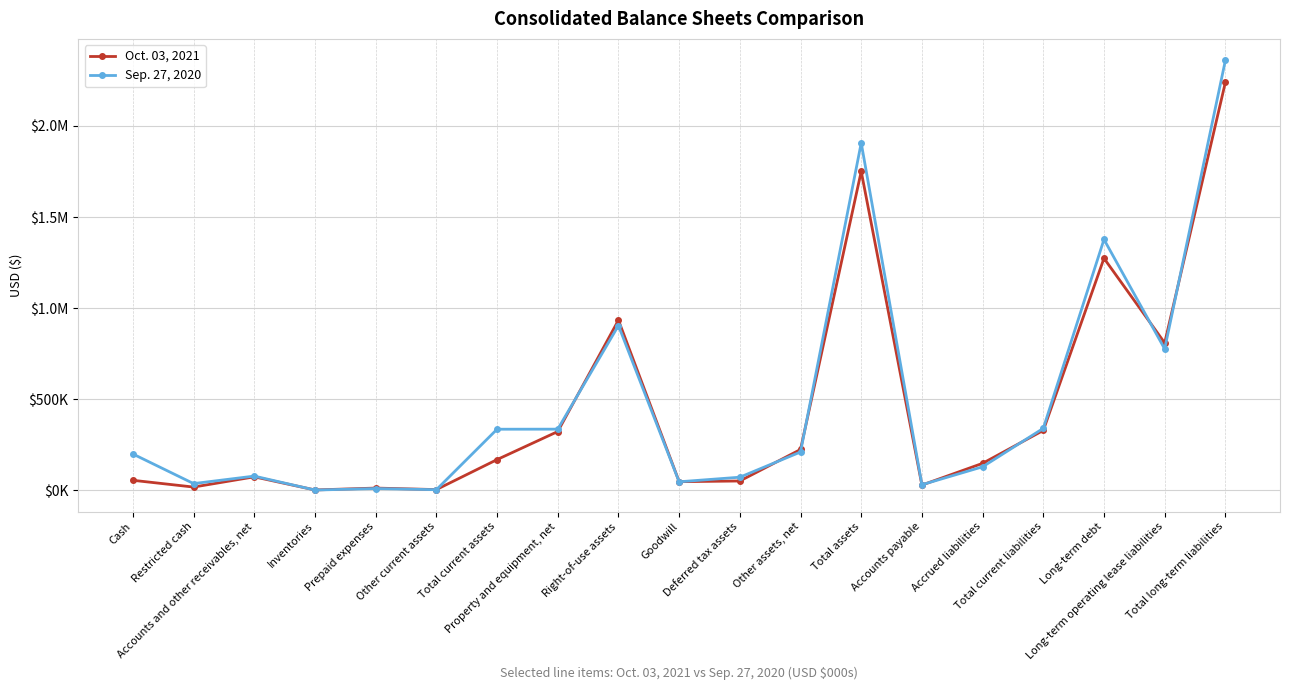

How many intersections are there between Oct. 03, 2021 and Sep. 27, 2020?

10